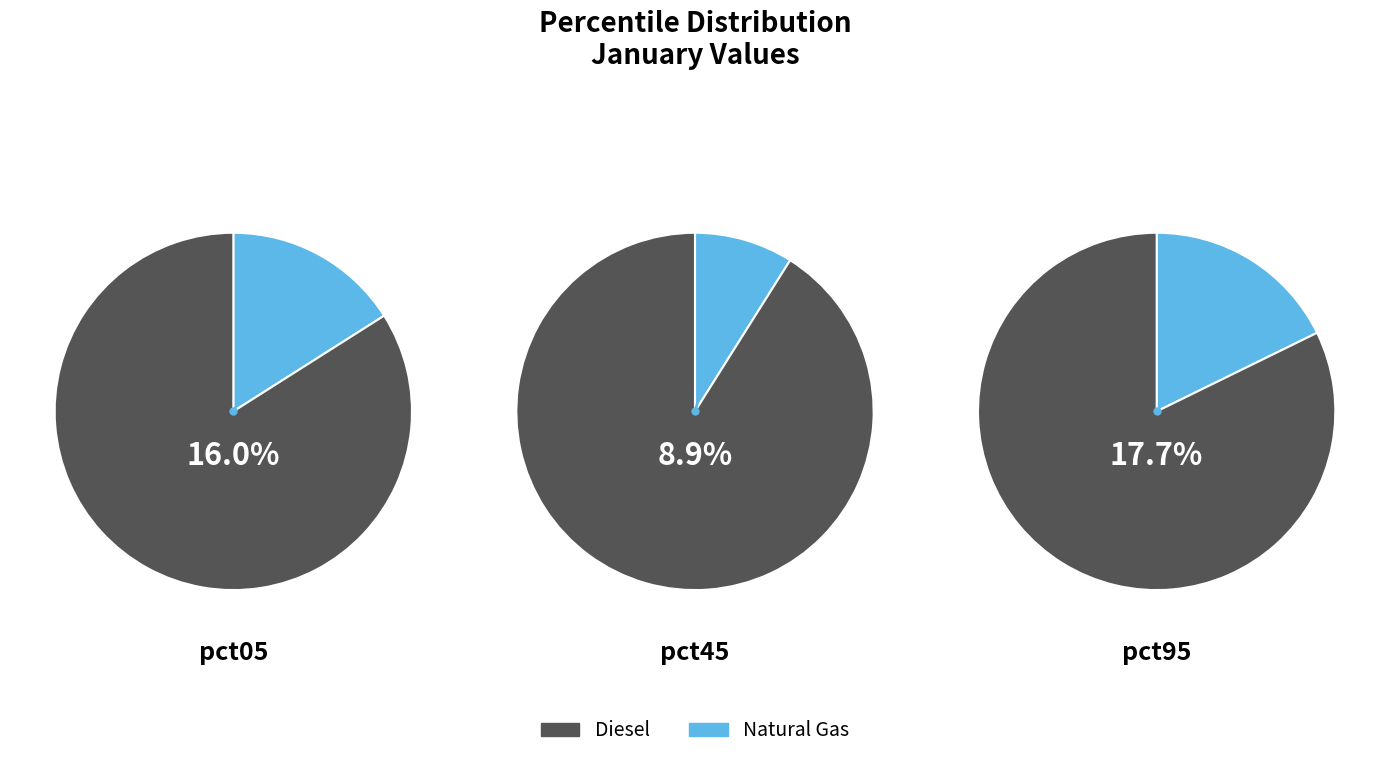

To the nearest percent, what is the difference between the pct55 and pct95 slice percentages?

9%